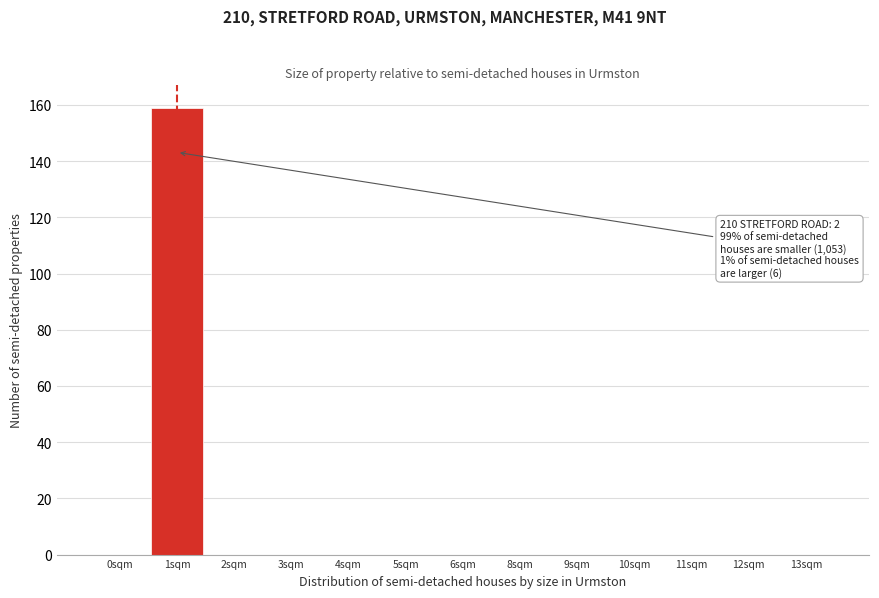

Reading left to right, list all the values displayed in this chart.

0sqm=0	1sqm=159	2sqm=0	3sqm=0	4sqm=0	5sqm=0	6sqm=0	8sqm=0	9sqm=0	10sqm=0	11sqm=0	12sqm=0	13sqm=0